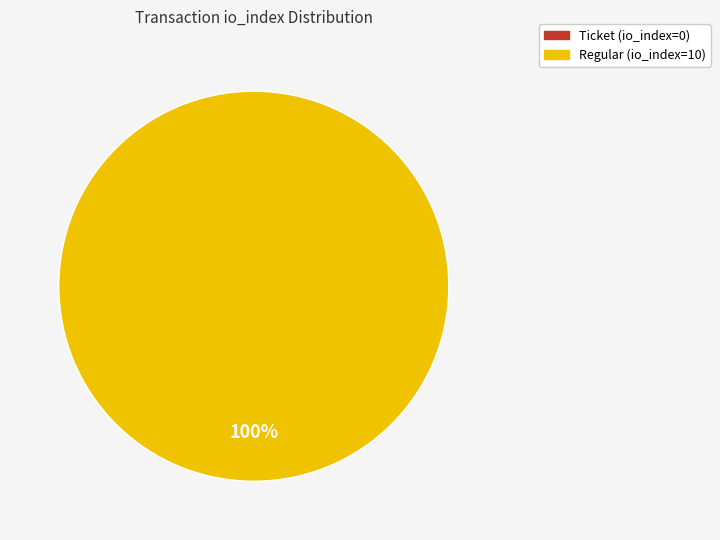

Count the number of slices in the pie.

2